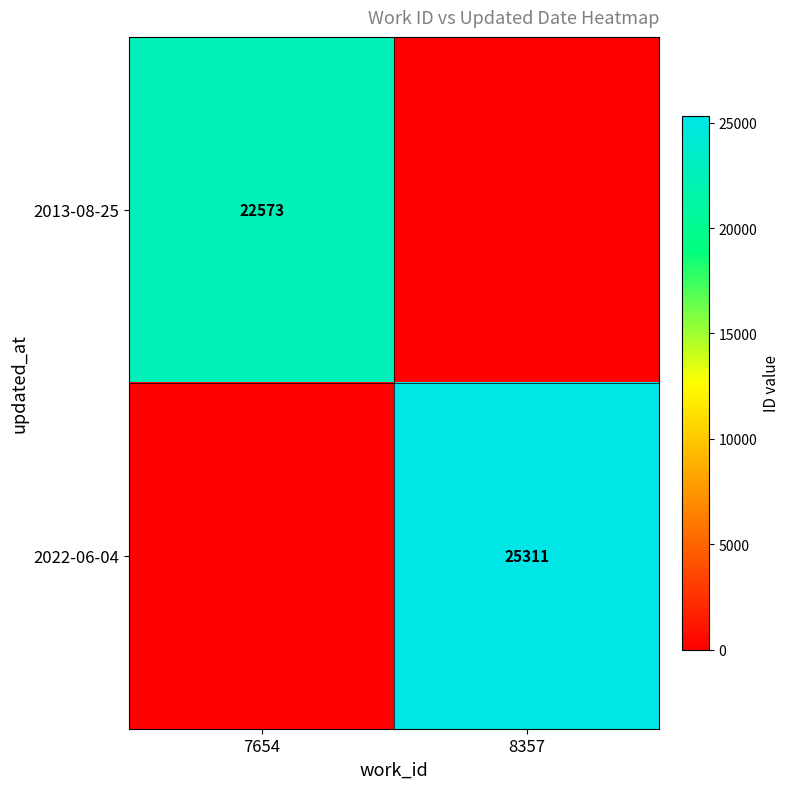

True or false: 2013-08-25 has a value of 39355 at 7654.

False